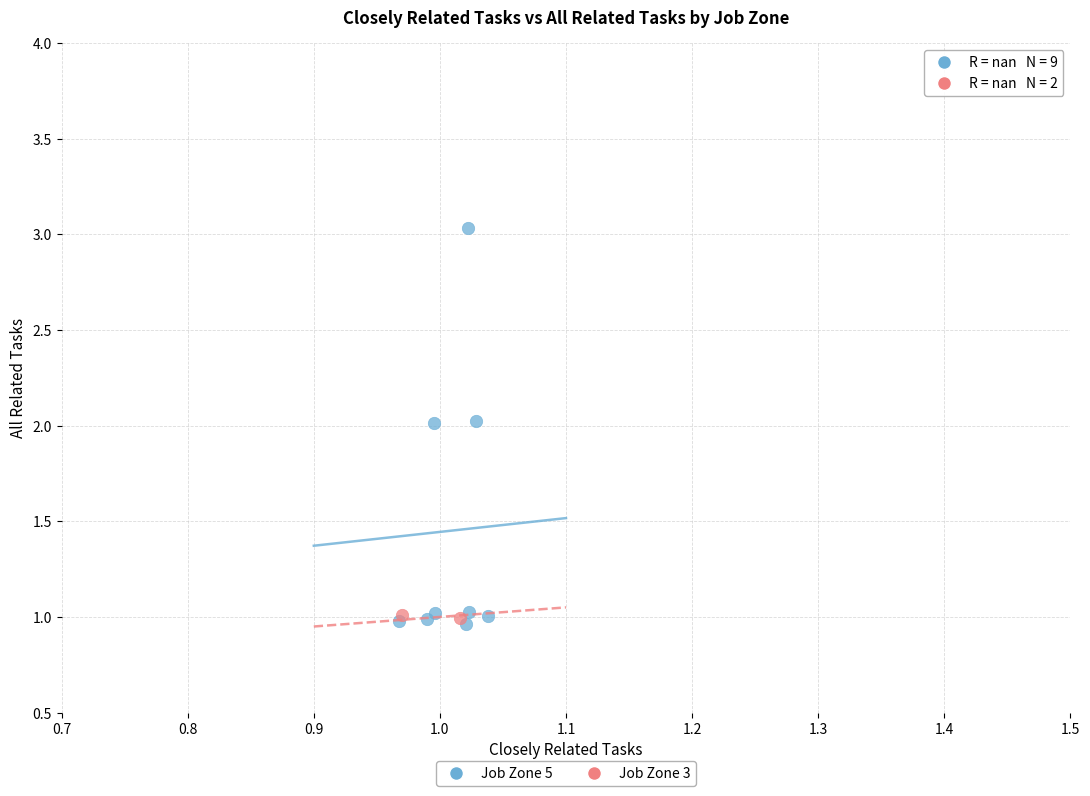

Which series contains the highest Y value?

Job Zone 5